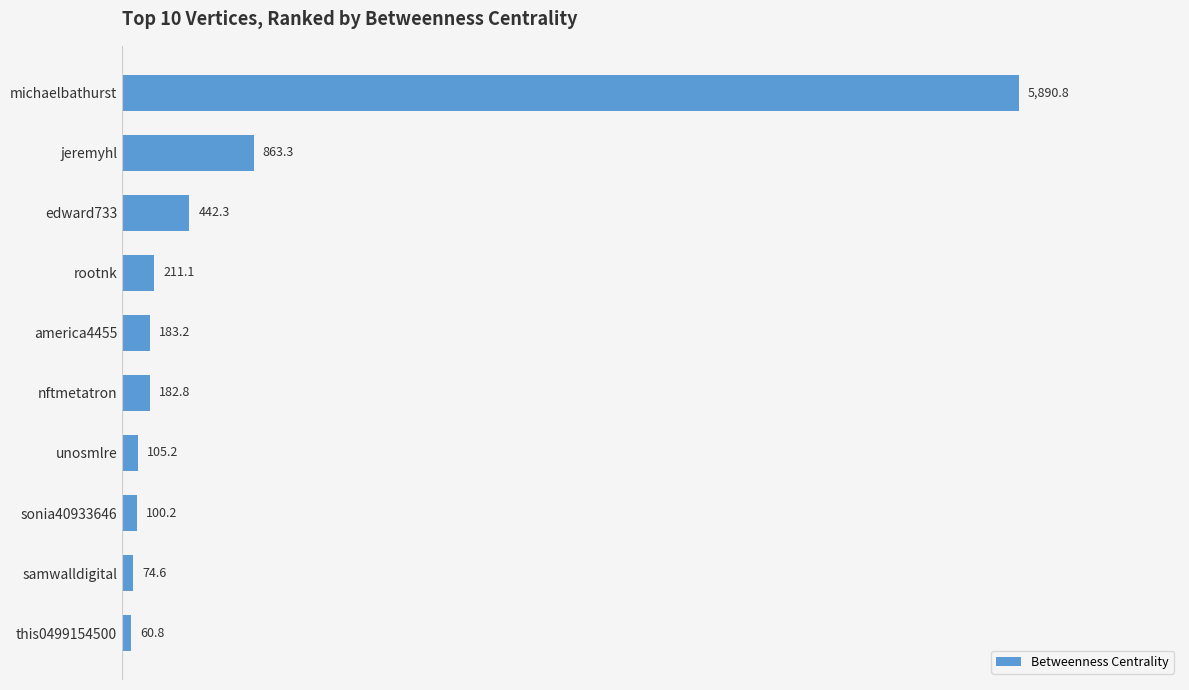

What is the label of the 10th bar from the top?

this0499154500